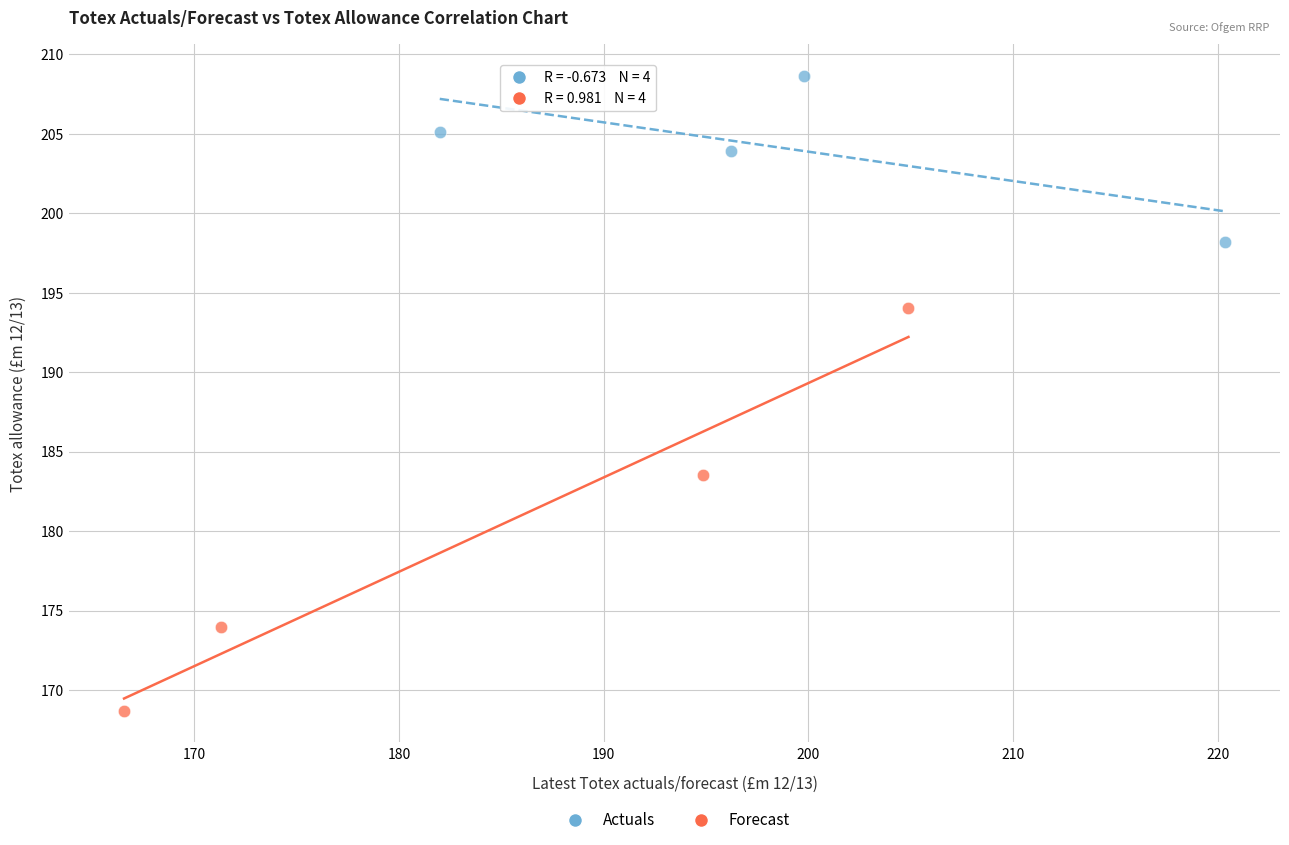

Which series has the widest spread of Y values?

Forecast